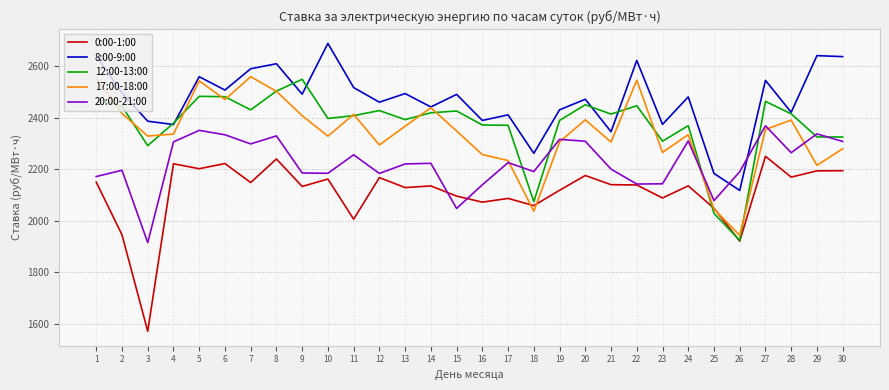

After their last crossing, which series has the higher values: 20:00-21:00 or 0:00-1:00?

20:00-21:00